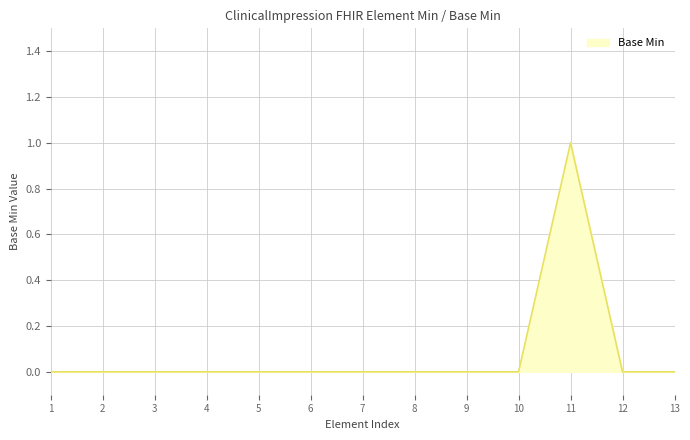

What is the change in value from 6 to 11?

+1